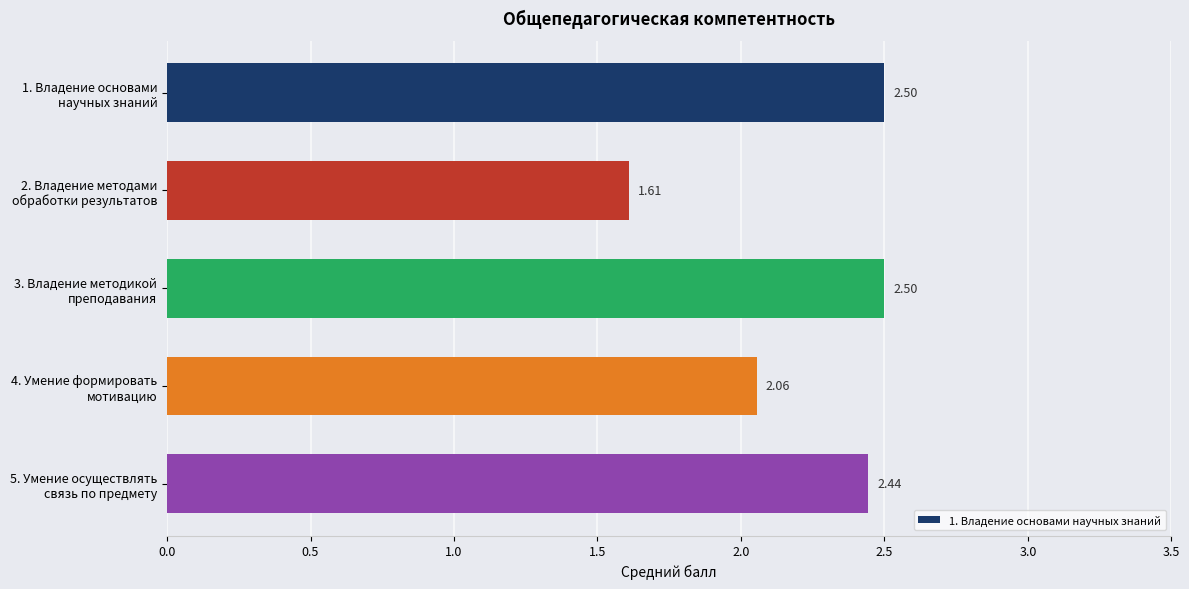

What is the difference between the second highest and minimum values?

0.9